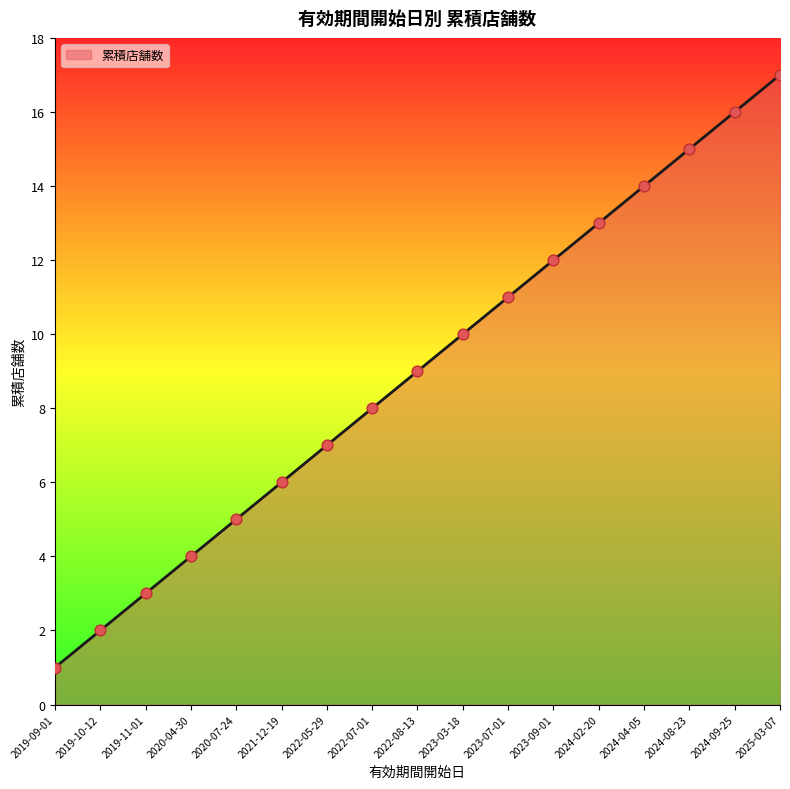

What is the change in value from 2019-10-12 to 2022-07-01?

+6